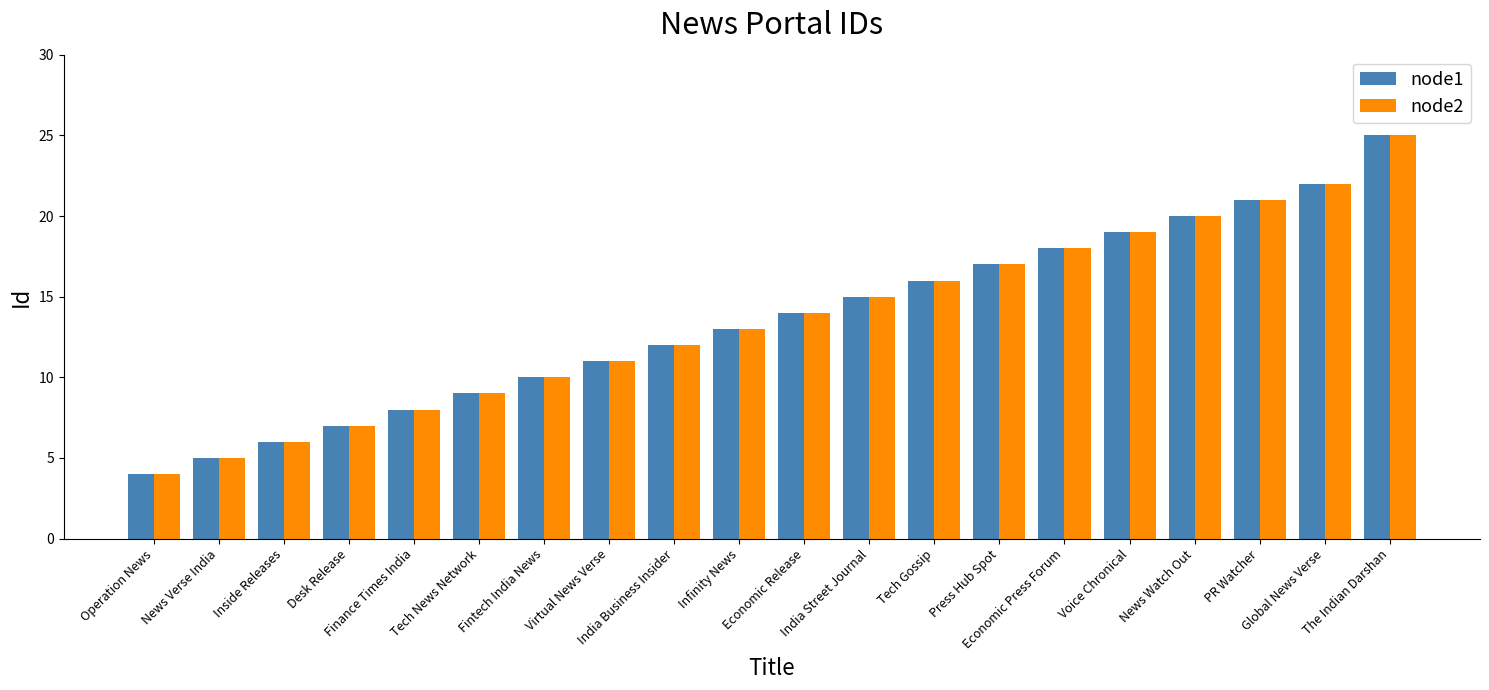

What is the highest value of the node1 series?

25